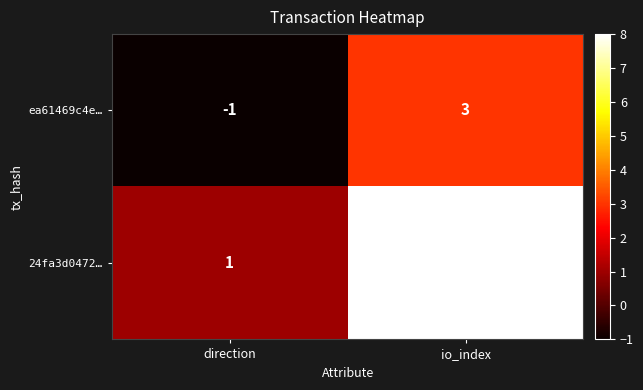

Rank the series at io_index from highest to lowest value.

24fa3d0472…, ea61469c4e…